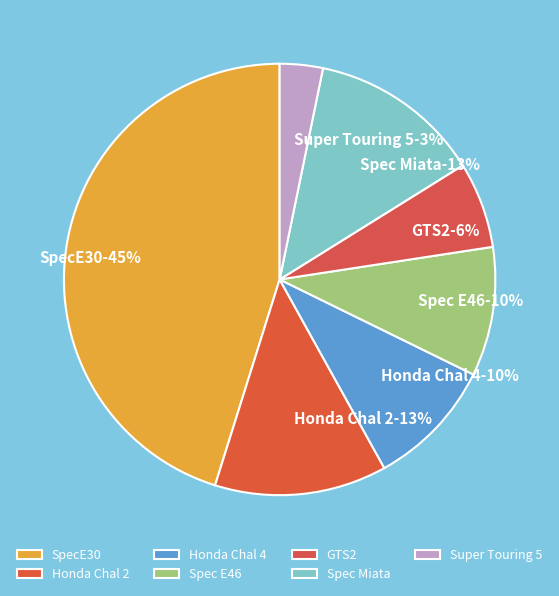

To the nearest percent, what is the average slice percentage?

14%